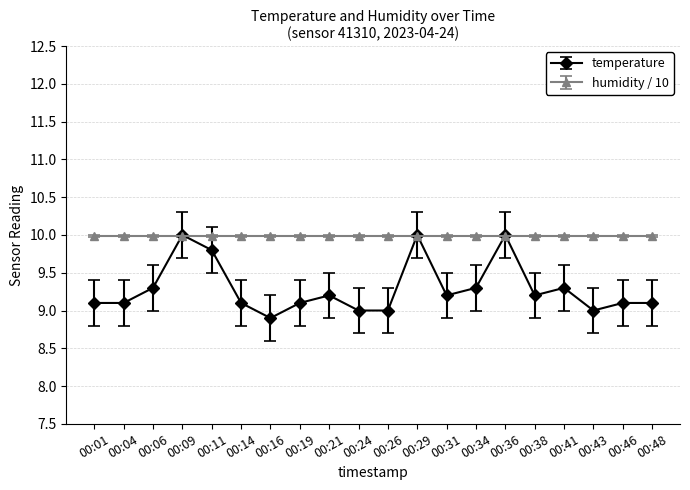

What is the value of the humidity / 10 point at the 16th from the left?

10.0